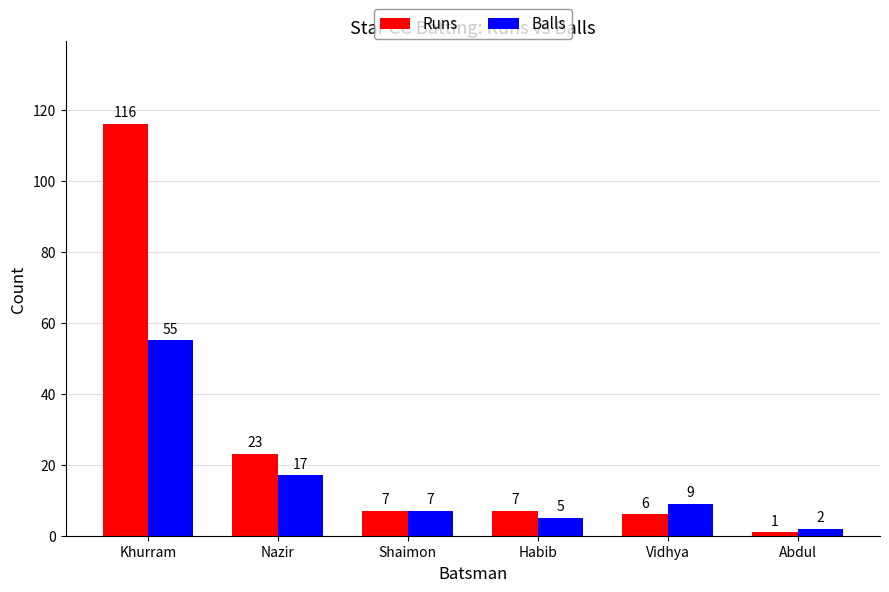

Which series has the widest spread of values?

Runs